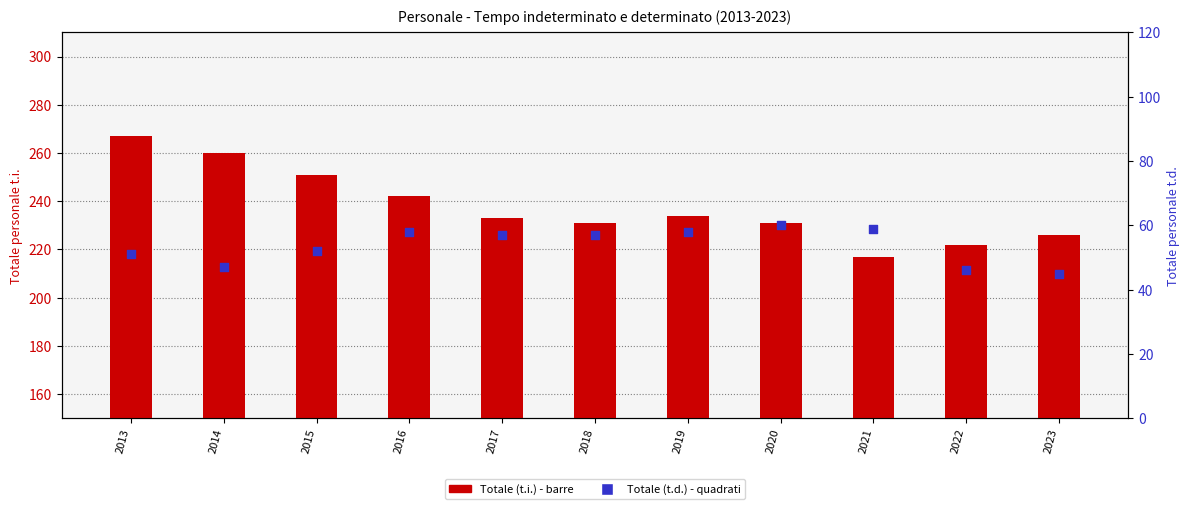

At how many categories does at least one series exceed 140?

11